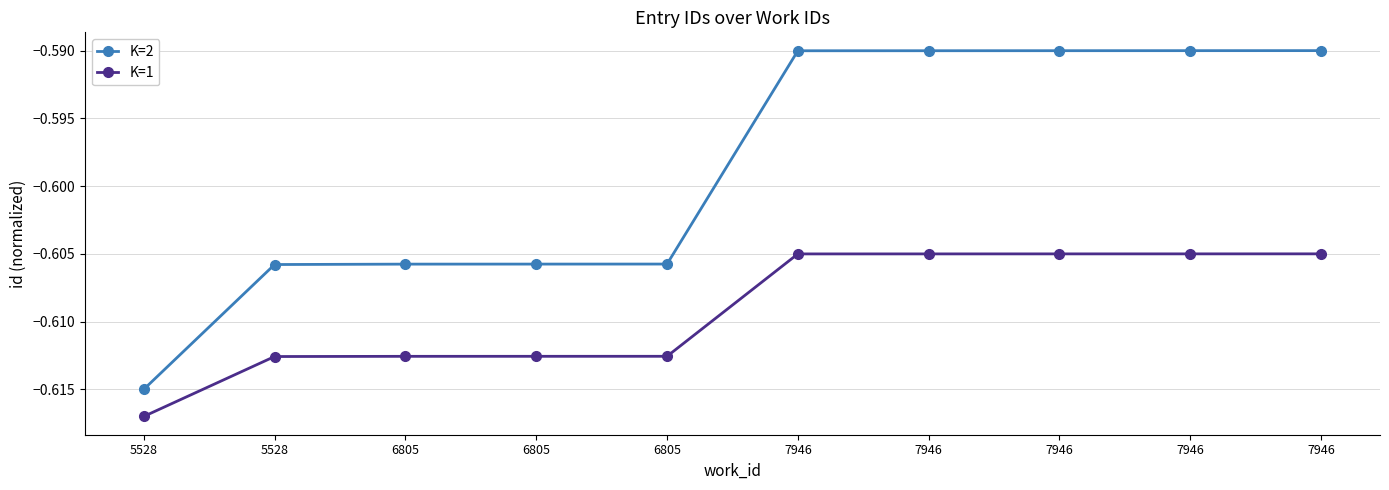

What are all the series names shown in the legend?

K=2, K=1